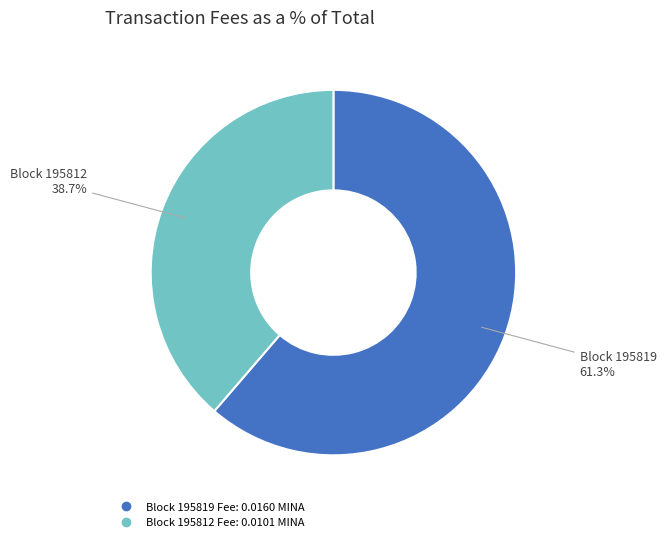

Is there any slice that represents more than half of the pie?

Yes